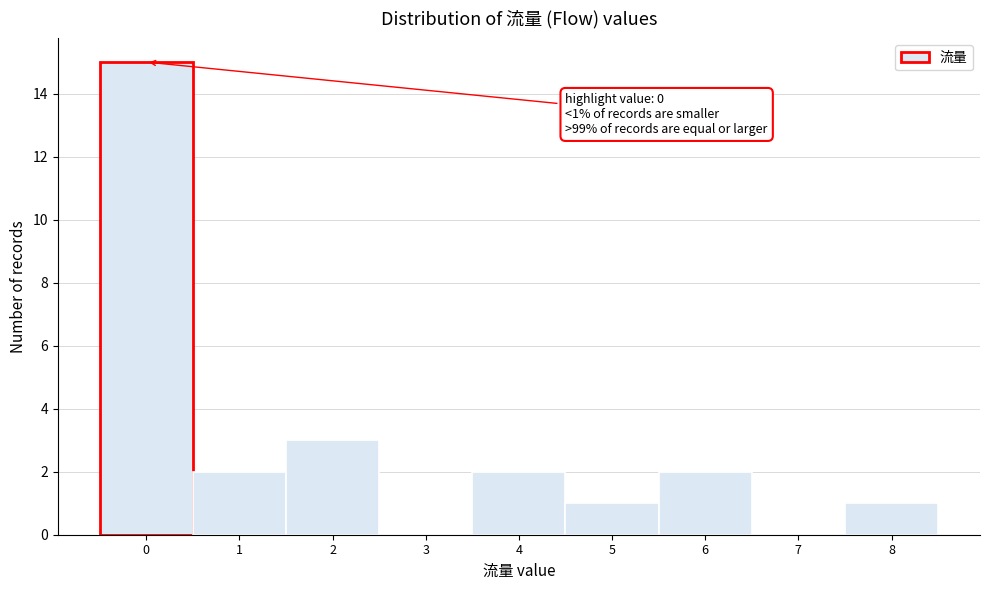

Which range on the x-axis has the tallest bar?

-0.5 to 0.5